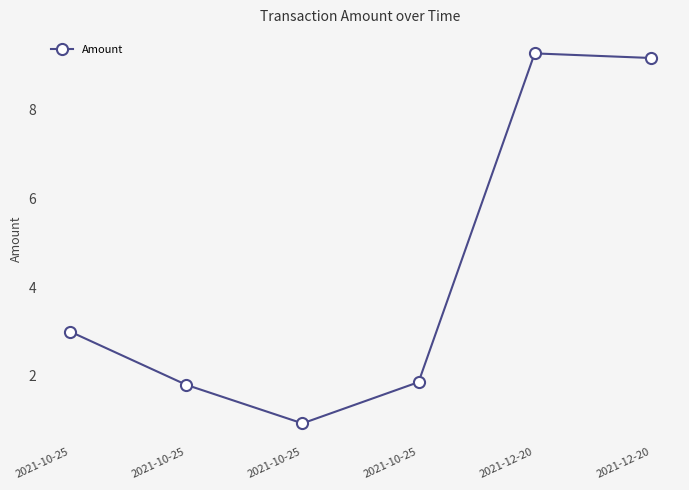

How many lines are shown in the chart?

1